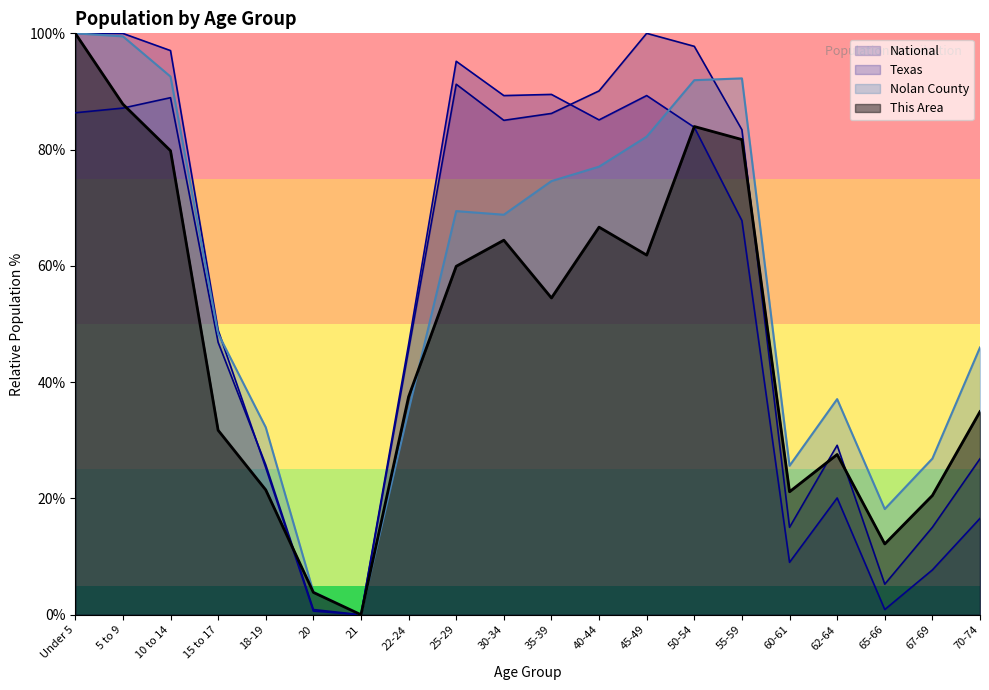

Between 65-66 and 70-74, which is larger?

70-74